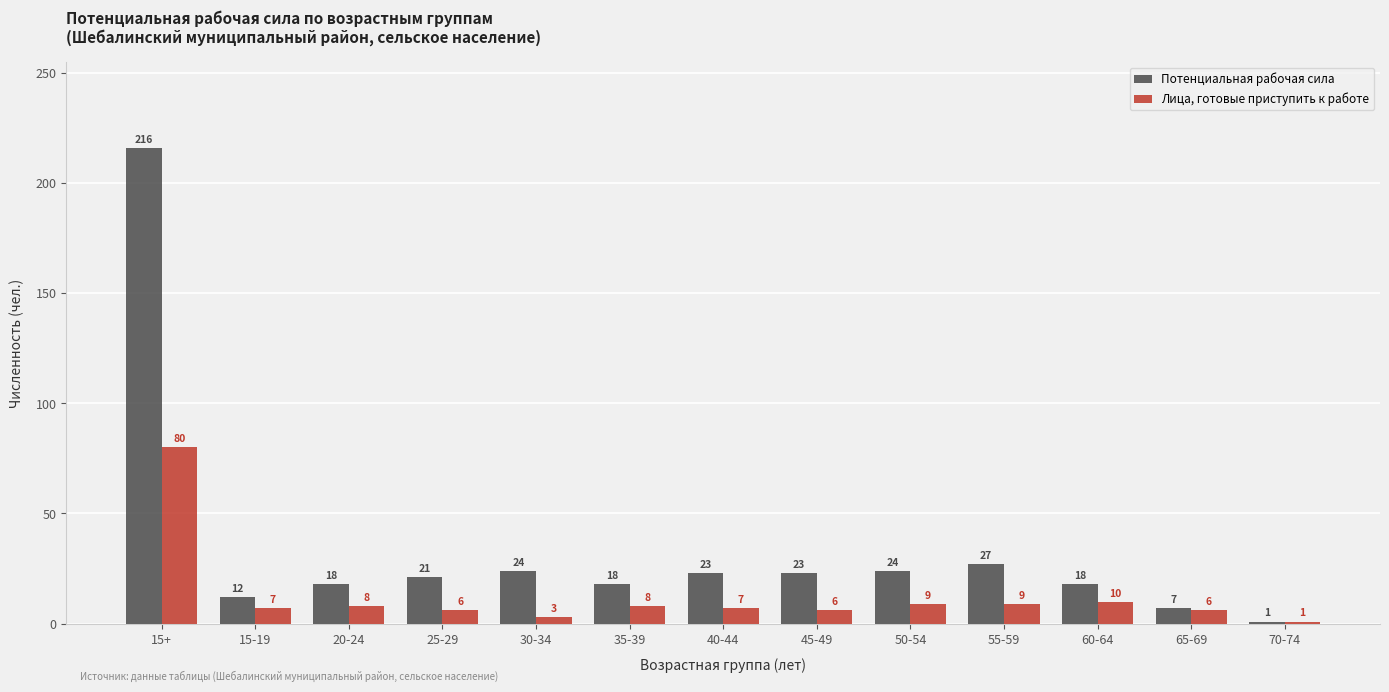

What are all the series names shown in the legend?

Потенциальная рабочая сила, Лица, готовые приступить к работе